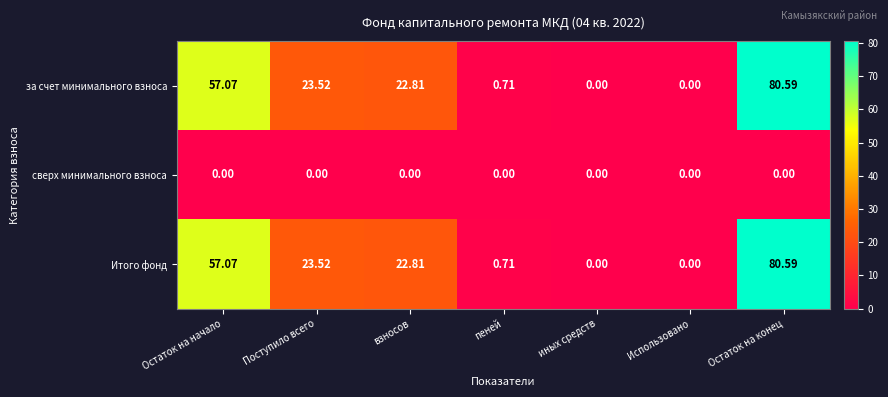

At how many categories does at least one series exceed 41?

2